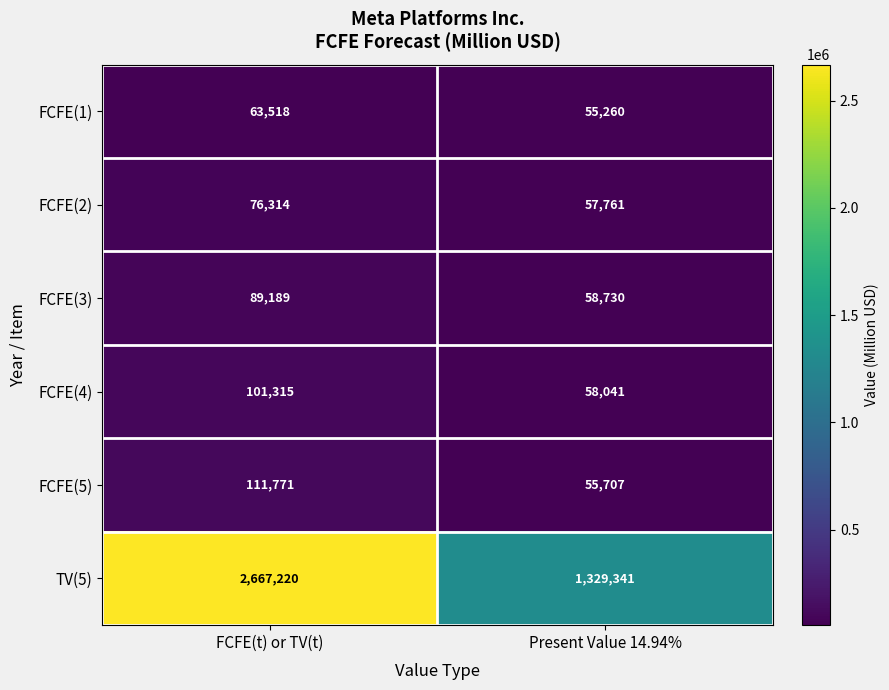

The FCFE(4) series shows 155592 at FCFE(t) or TV(t). True or false?

False